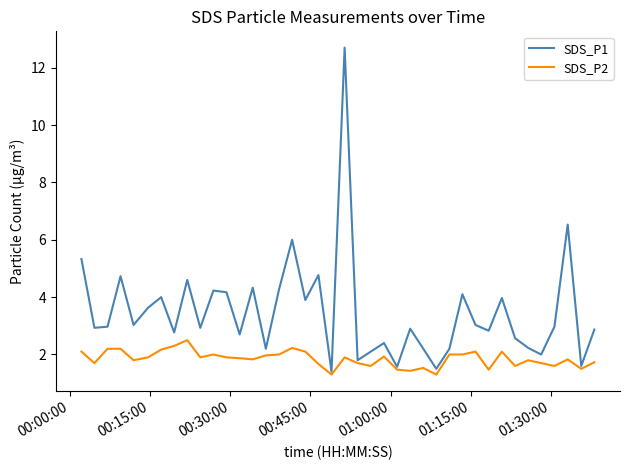

Which series has the largest total across all categories?

SDS_P1